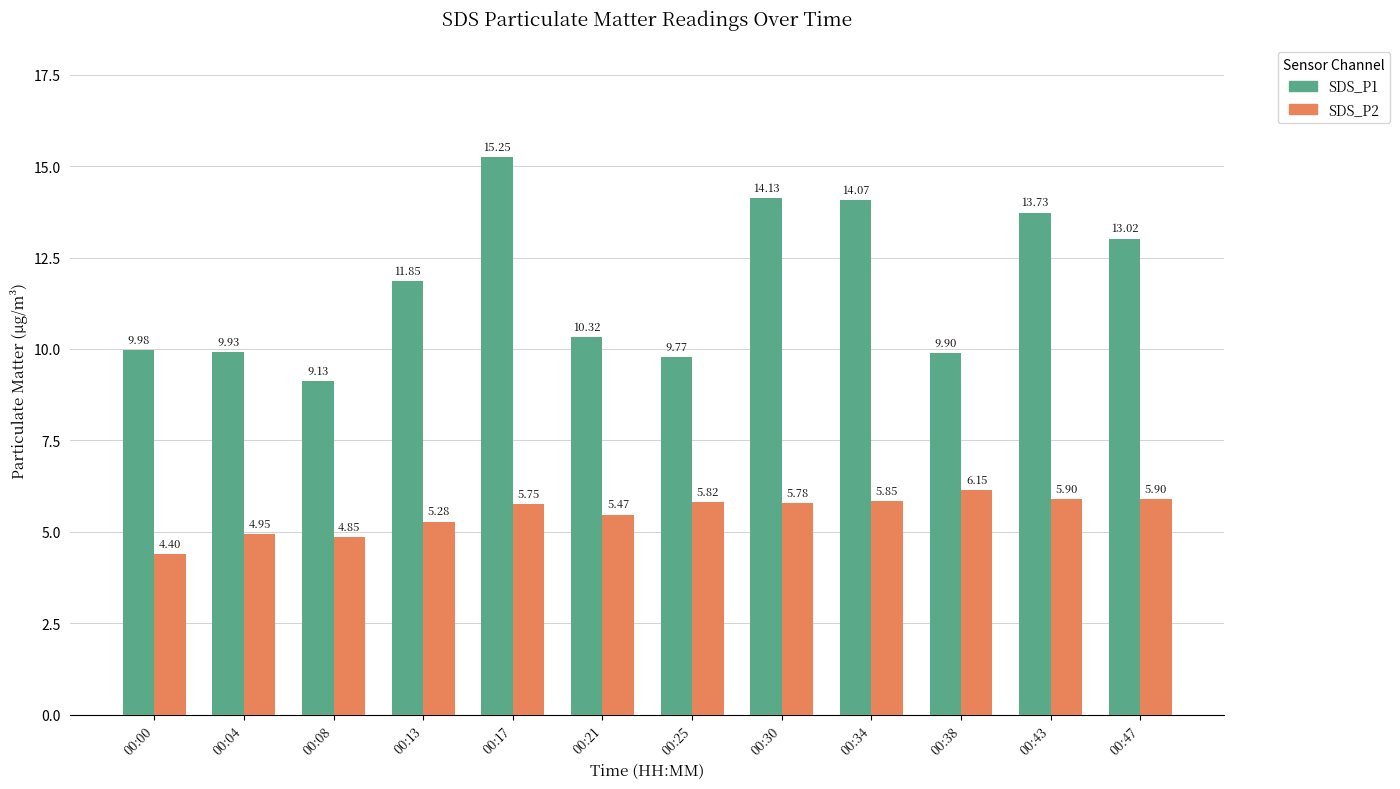

What is the sum of all SDS_P2 values?

66.1